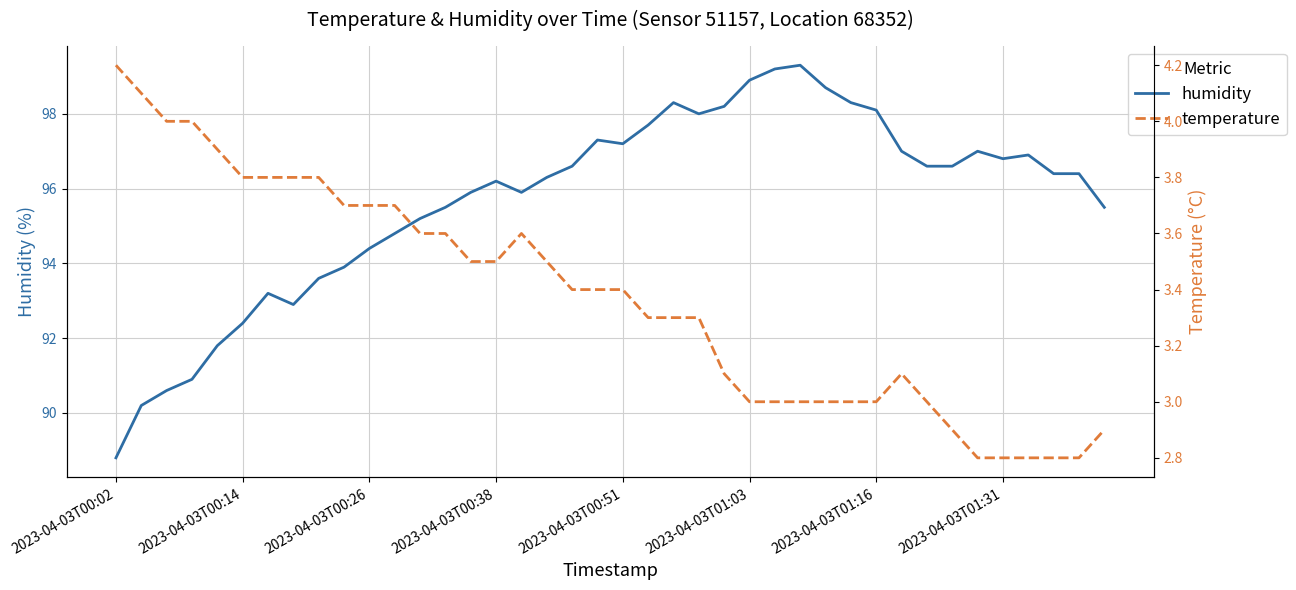

What is the difference between the second highest and minimum values in the temperature series?

1.3